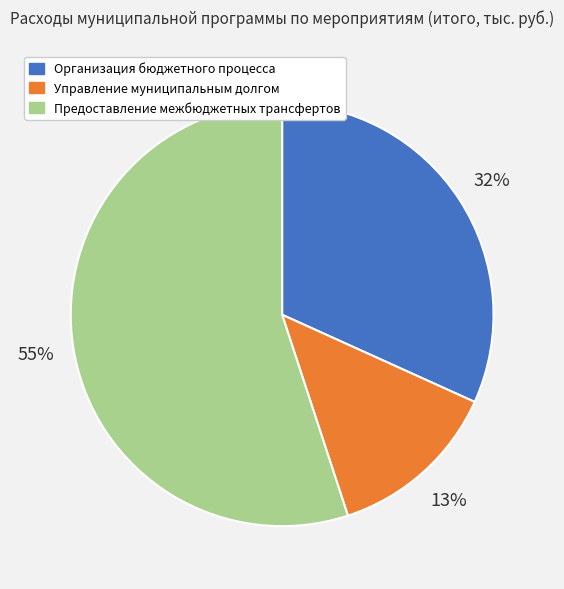

What percentage is the Предоставление межбюджетных трансфертов slice, to the nearest percent?

55%